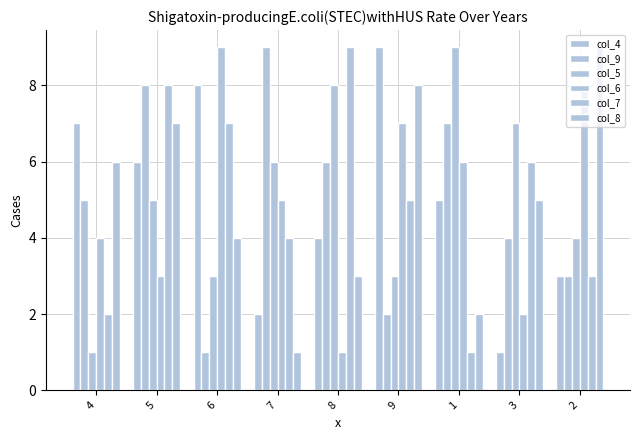

What is the sum of the col_5 values at 3 and 7?

13